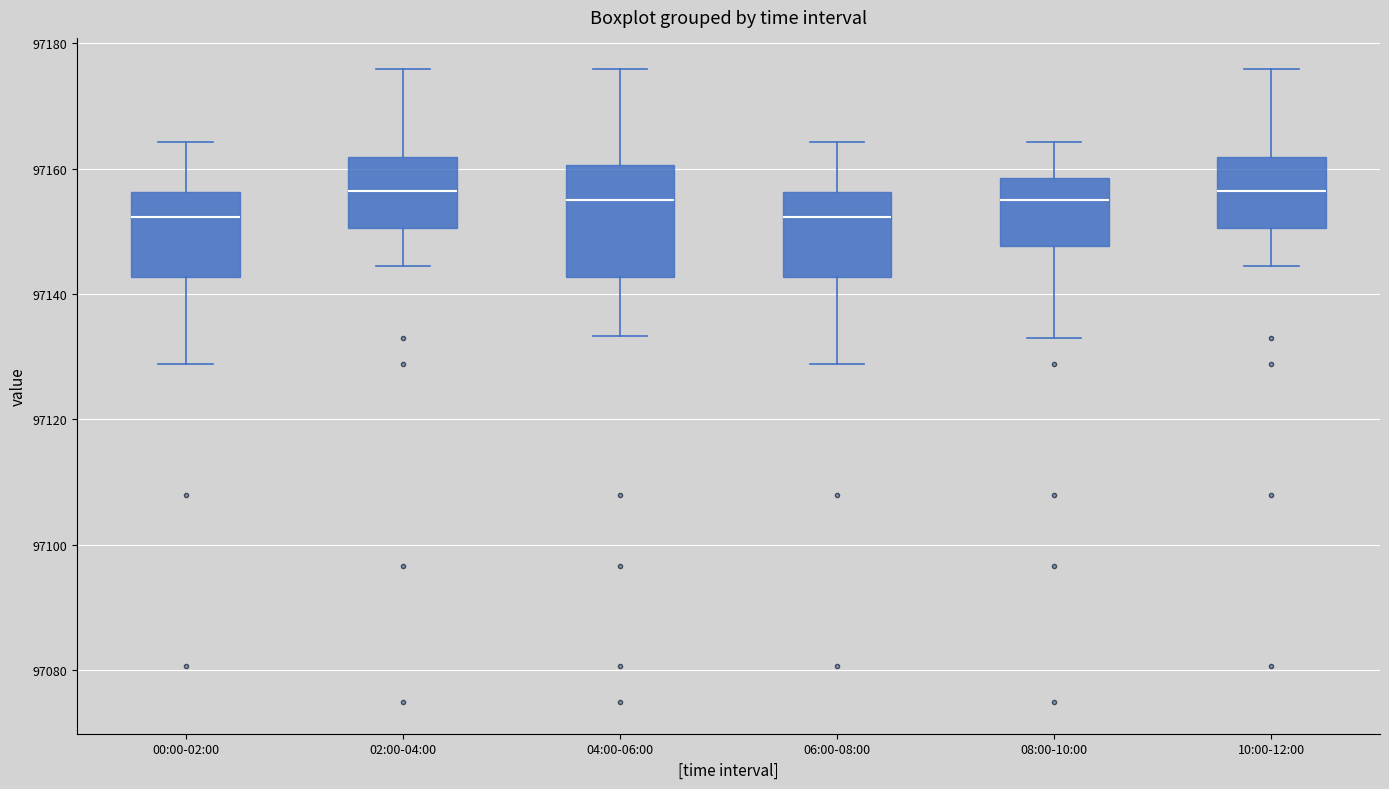

Reading left to right, read every box against the y-axis: the position of its median line, the range the box covers, and the ends of its whiskers. The values are not printed on the chart, so give them approximately, as read against the axis.

00:00-02:00: median 97152, box 97142 to 97156, whiskers 97128 to 97164
02:00-04:00: median 97156, box 97150 to 97162, whiskers 97144 to 97176
04:00-06:00: median 97154, box 97142 to 97160, whiskers 97134 to 97176
06:00-08:00: median 97152, box 97142 to 97156, whiskers 97128 to 97164
08:00-10:00: median 97154, box 97148 to 97158, whiskers 97134 to 97164
10:00-12:00: median 97156, box 97150 to 97162, whiskers 97144 to 97176